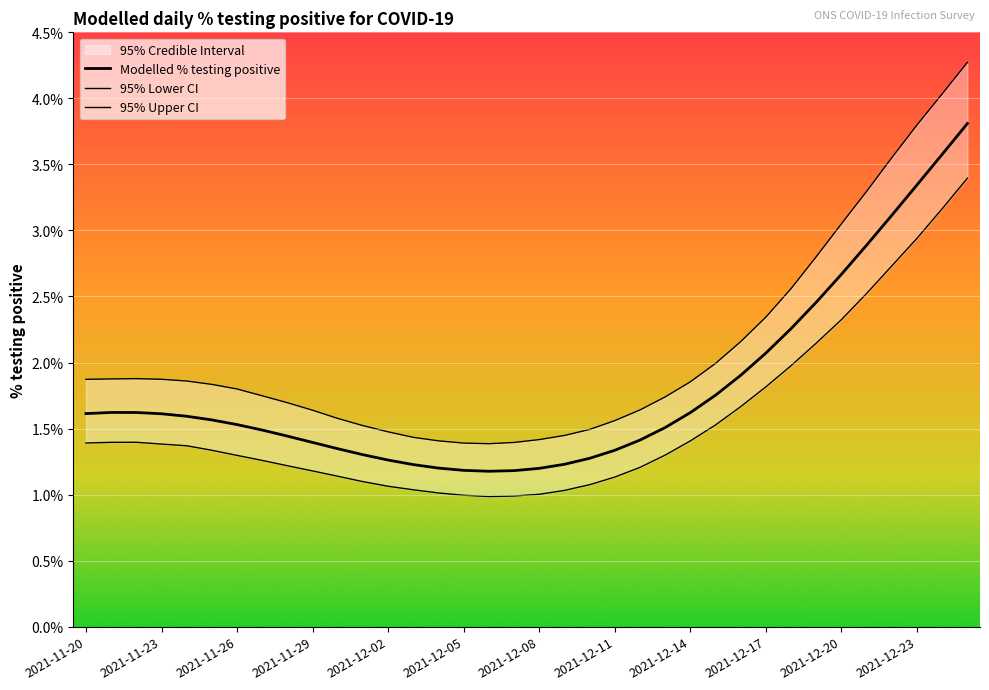

Which series has the largest range (max minus min)?

95% Upper CI